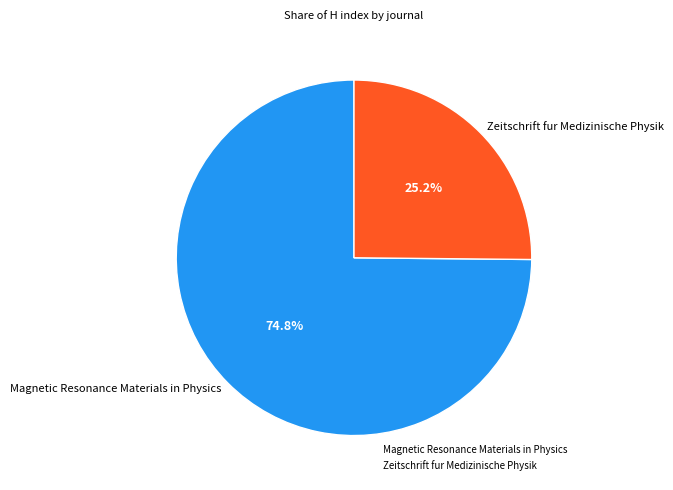

What percentage is the Magnetic Resonance Materials in Physics slice, to the nearest percent?

75%